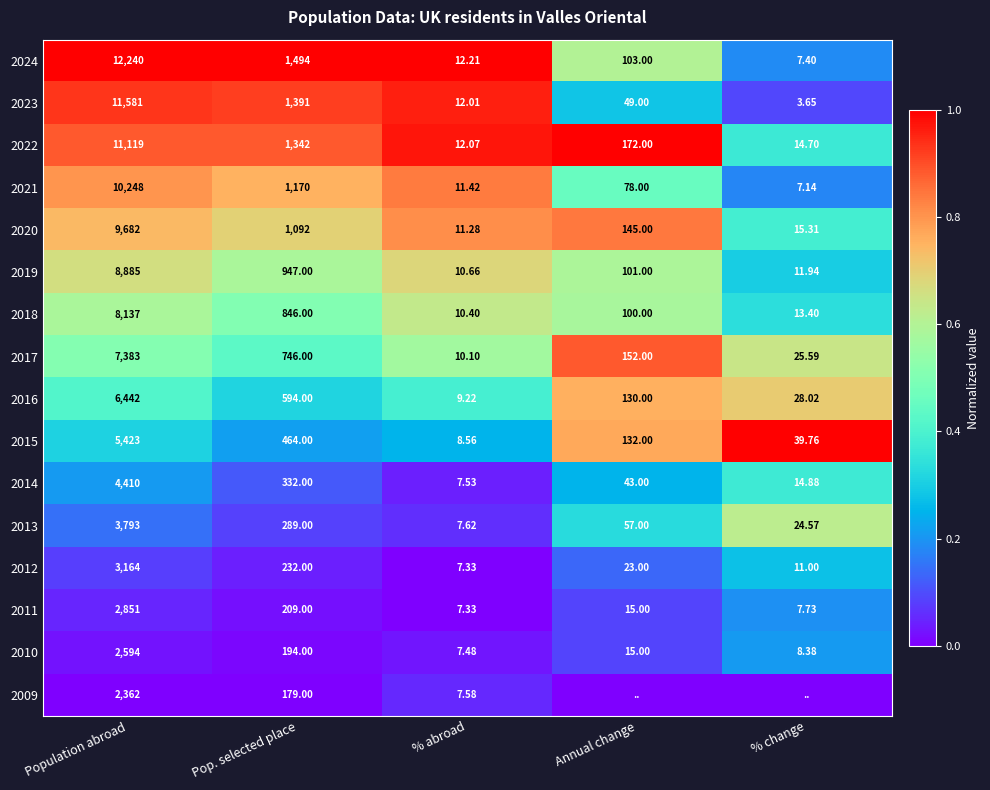

Is the value of 2010 at Pop. selected place greater than the value of 2012 at % abroad?

Yes